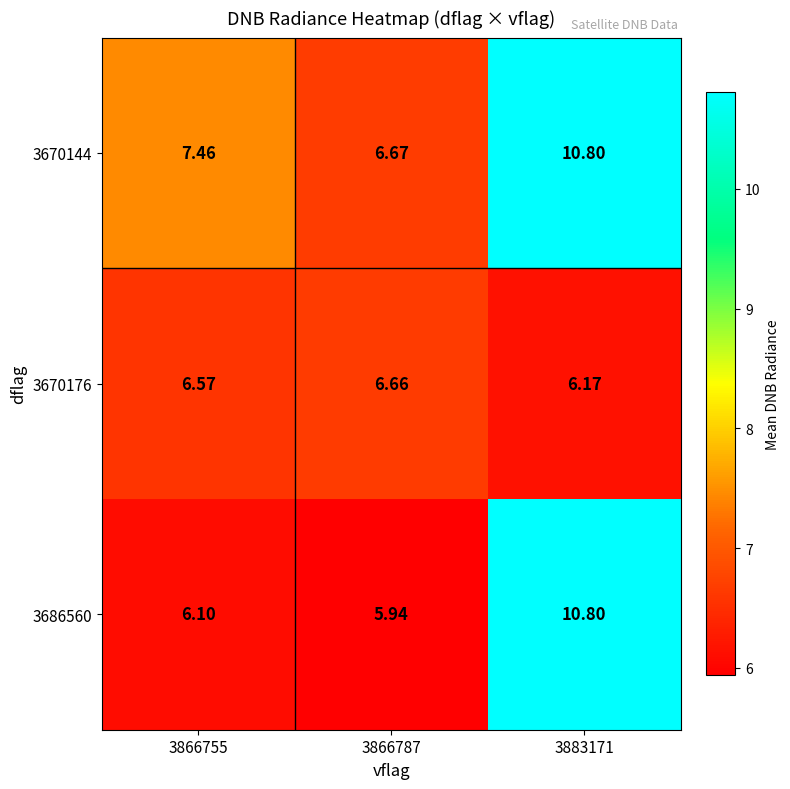

Is the value of 3670176 at 3883171 greater than the value of 3686560 at 3883171?

No